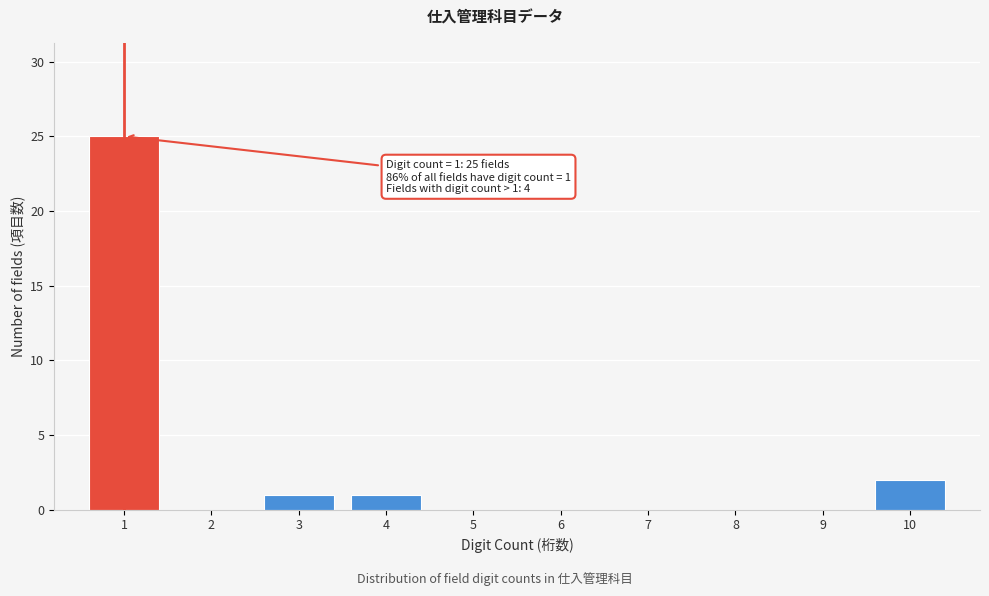

Reading left to right, extract all data points from this chart.

1=25	2=0	3=1	4=1	5=0	6=0	7=0	8=0	9=0	10=2